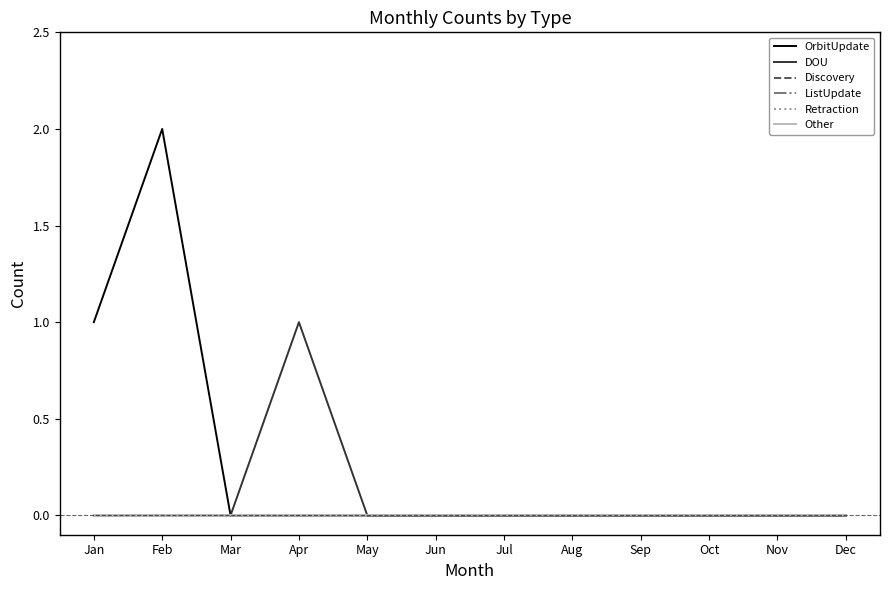

List the labels in order of Other value, largest first.

Jan, Feb, Mar, Apr, May, Jun, Jul, Aug, Sep, Oct, Nov, Dec